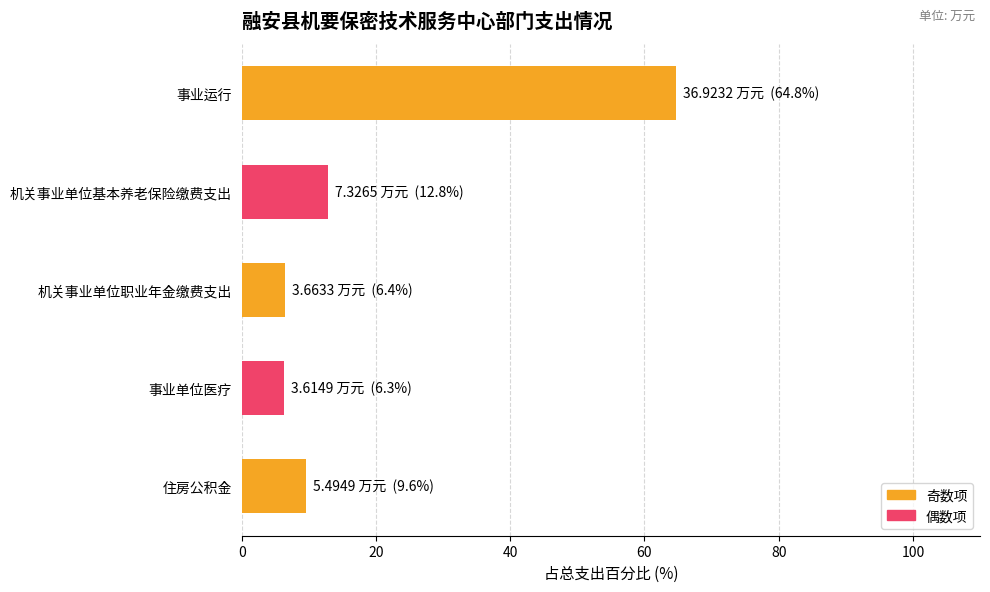

What is the difference between the values at 事业单位医疗 and 事业运行?

58.4